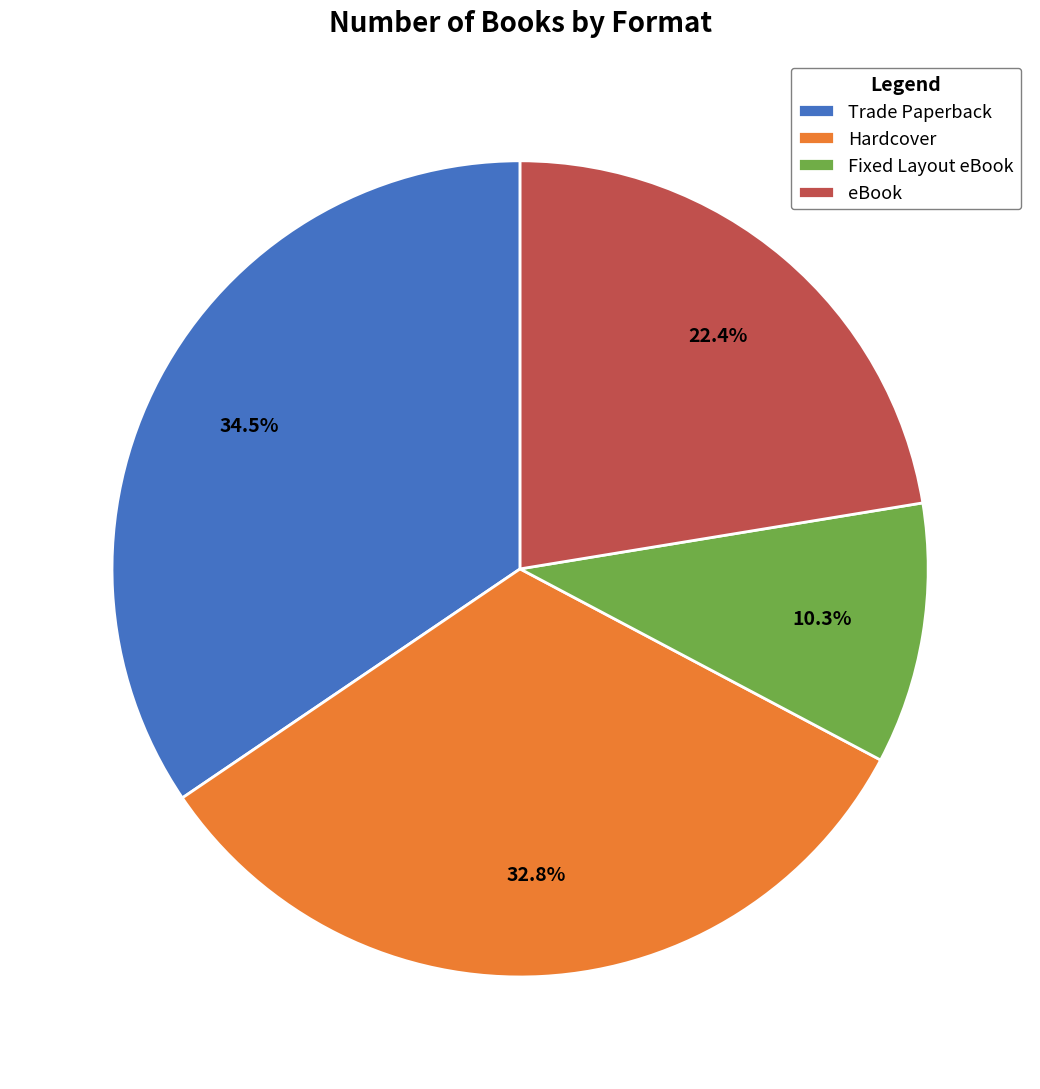

Approximately how many times larger is the value at eBook compared to Fixed Layout eBook?

2.2